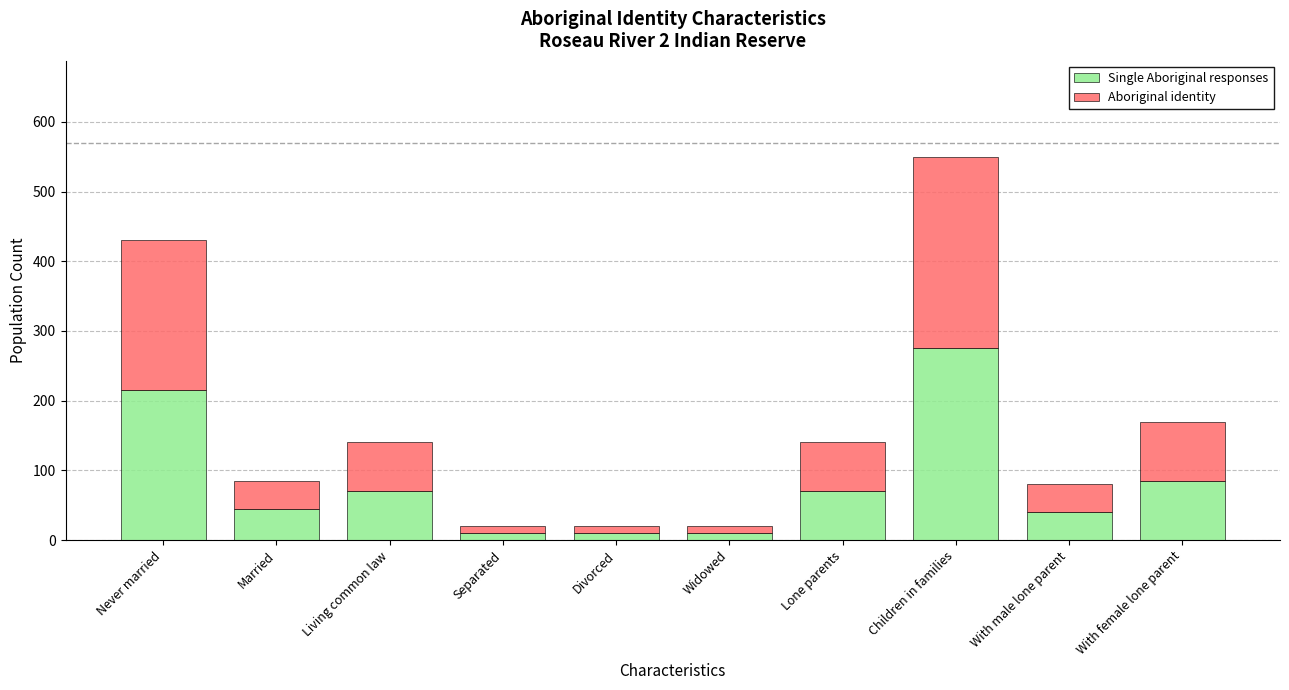

What are all the series names shown in the legend?

Single Aboriginal responses, Aboriginal identity